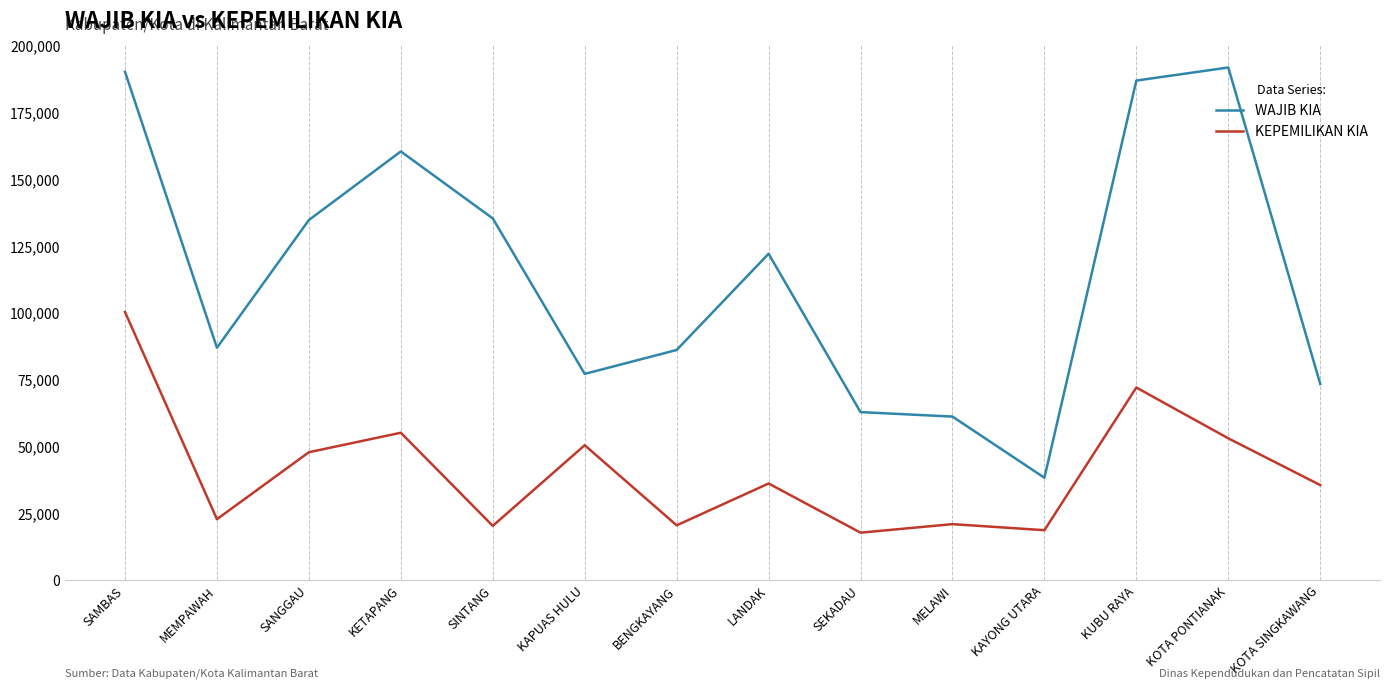

What is the lowest value of the KEPEMILIKAN KIA series?

17735